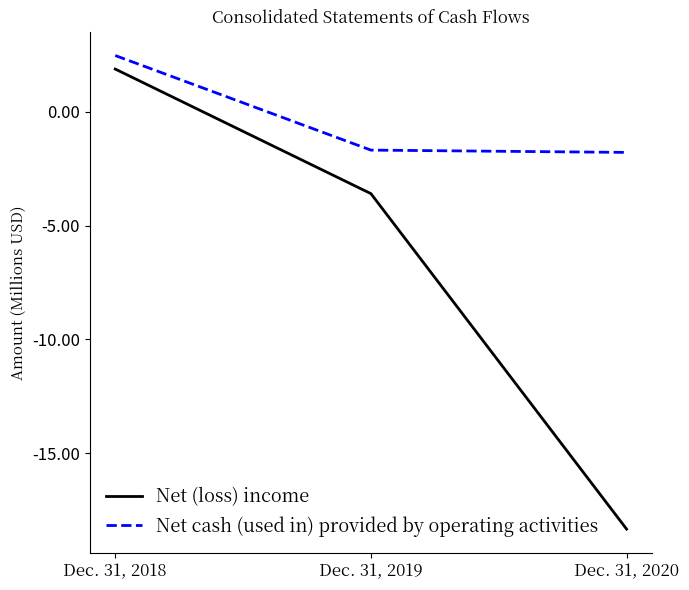

What is the sum of all Net cash (used in) provided by operating activities values?

-991141